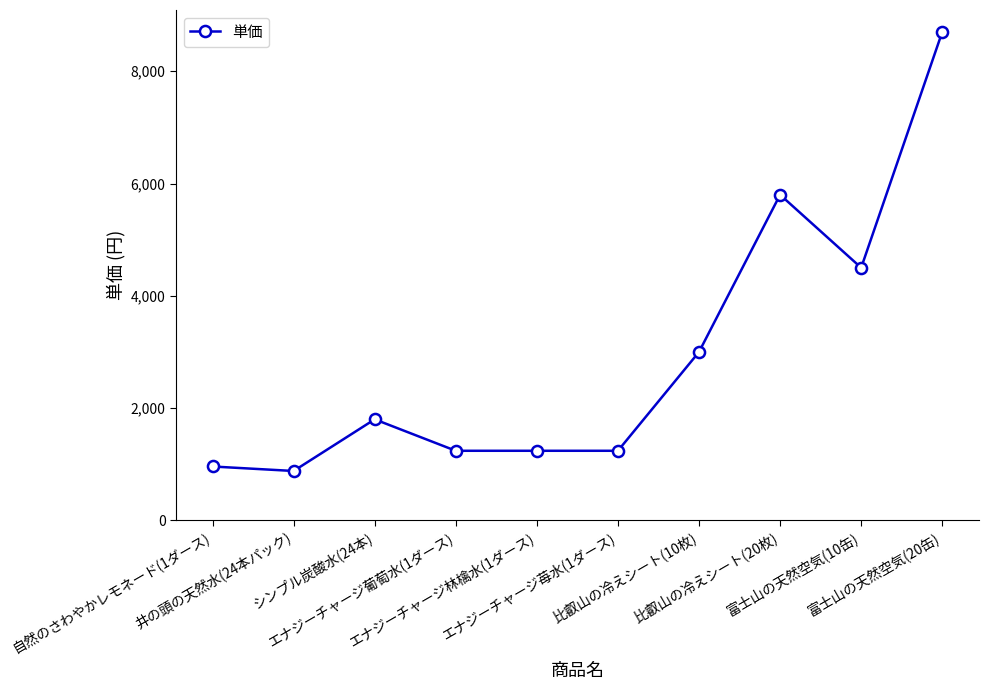

What is the difference between the maximum and second lowest values?

7740